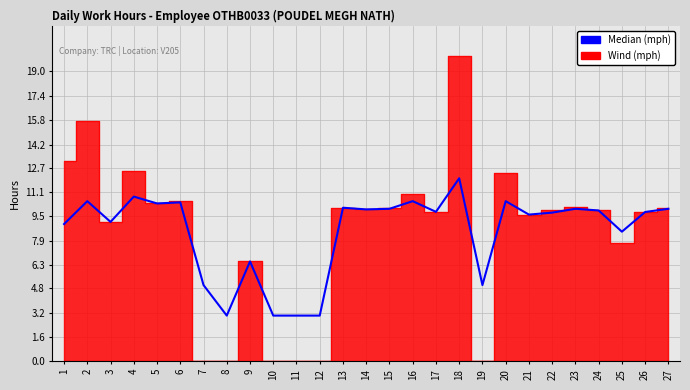

What is the difference between the maximum and minimum values?

9.0